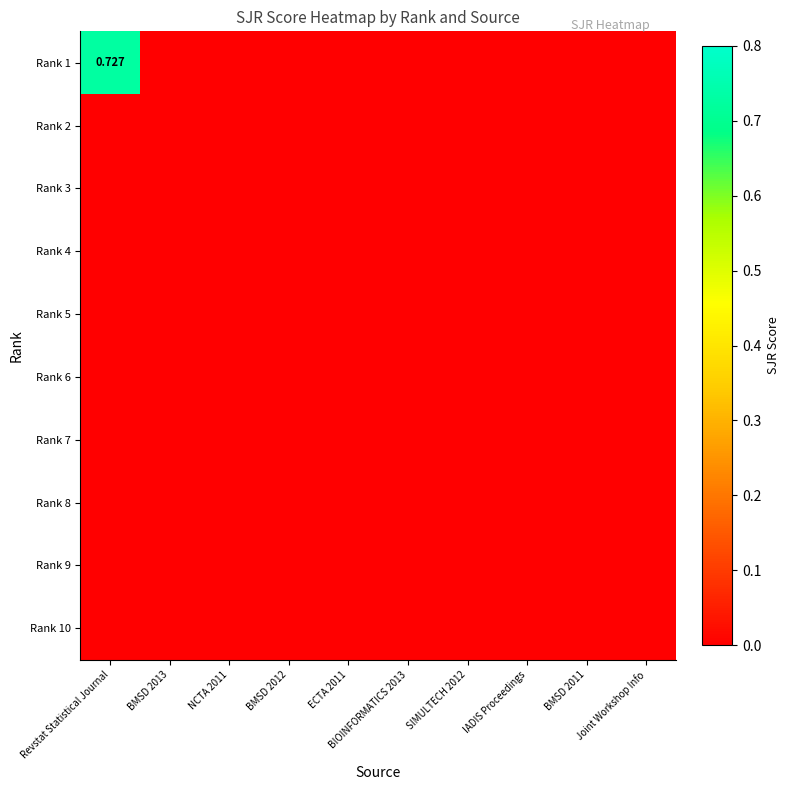

Between Revstat Statistical Journal and Joint Workshop Info, which series saw the biggest shift?

Rank 1